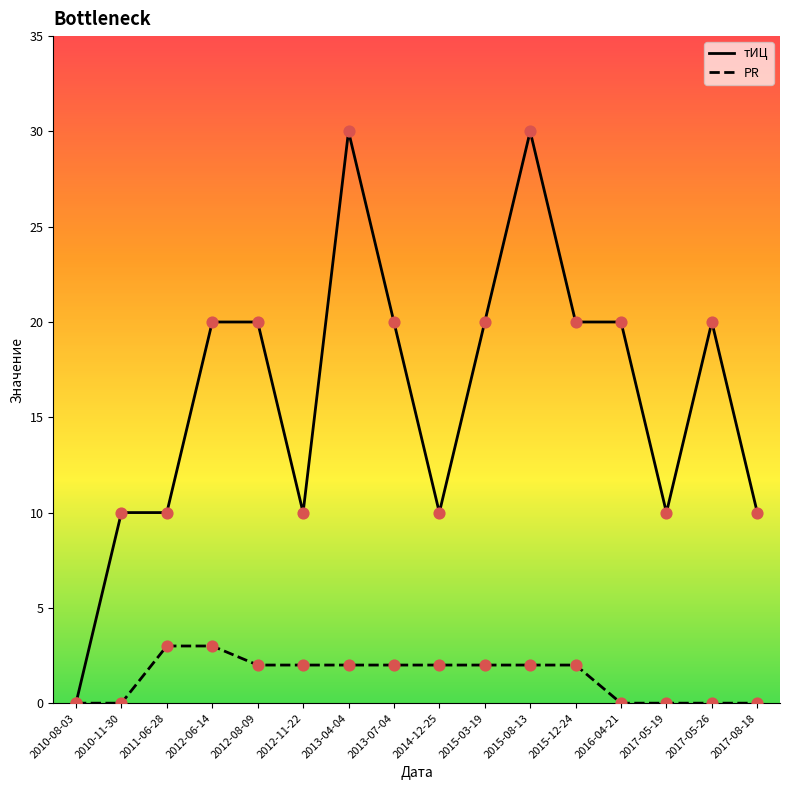

What are all the series names shown in the legend?

тИЦ, PR